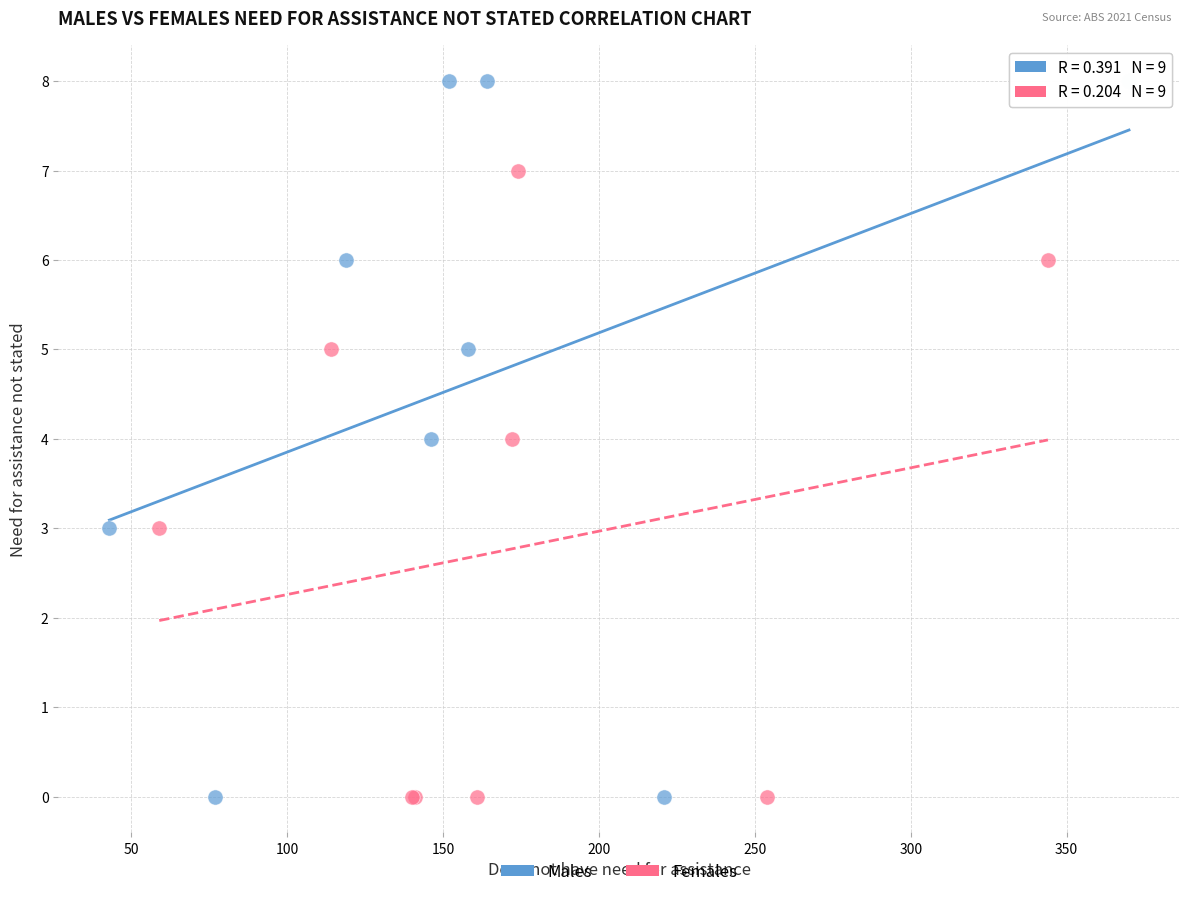

Which series has the widest spread of Y values?

Males